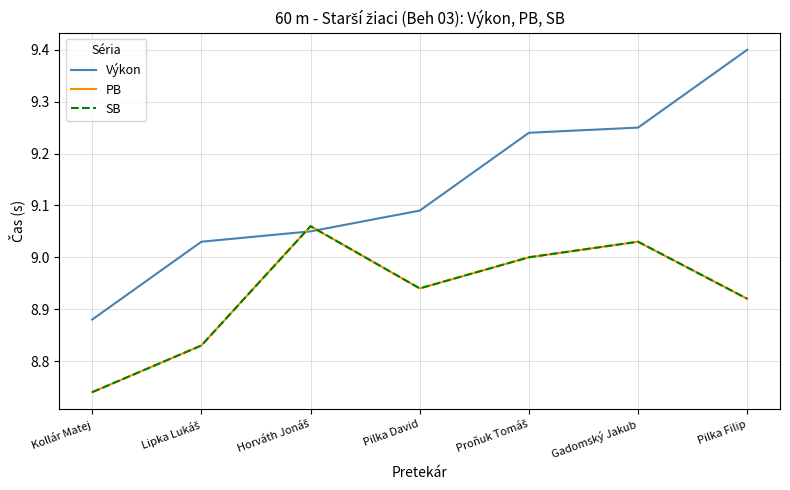

After their last crossing, which series has the higher values: PB or Výkon?

Výkon